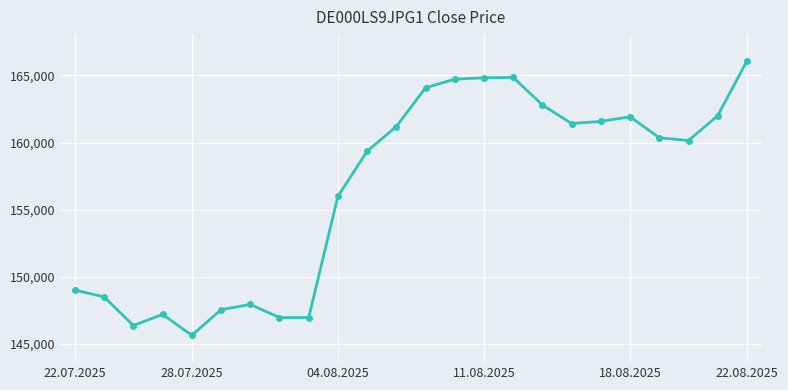

True or false: the data has more than 2 interior local peaks.

True